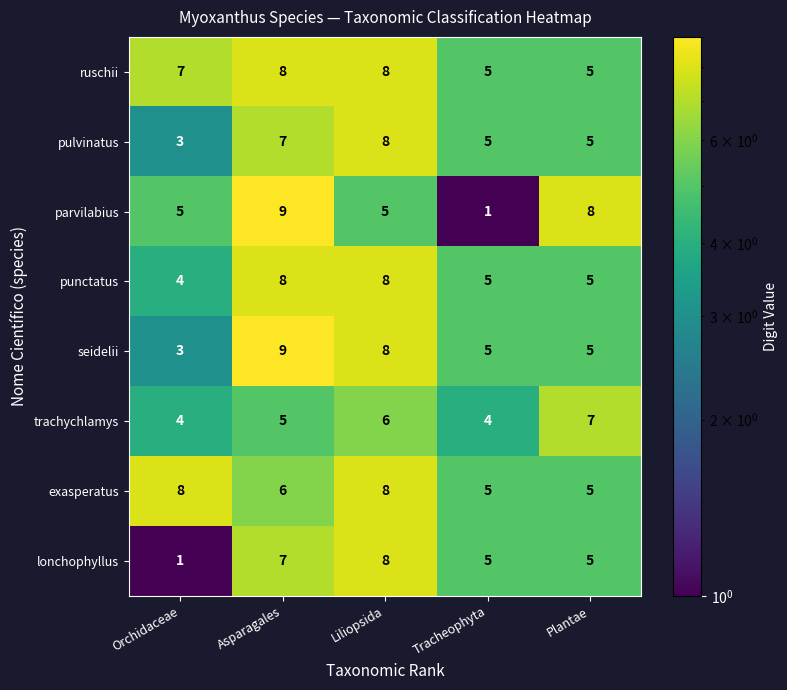

Which label corresponds to the largest value in the chart?

Asparagales